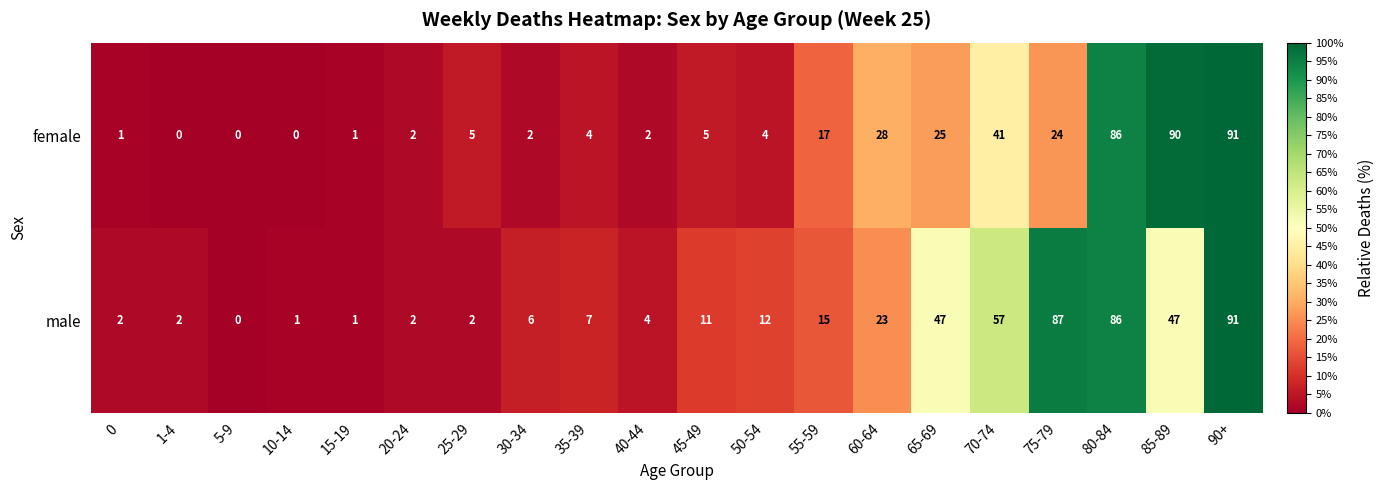

At which category is the sum across all series the highest?

90+